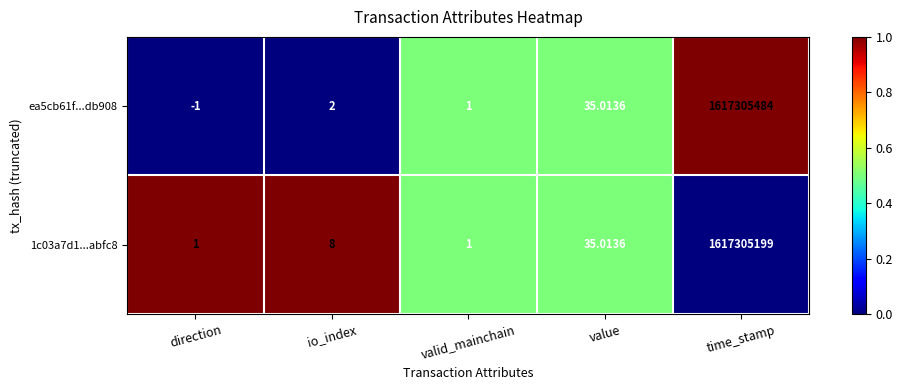

At which category is the sum across all series the highest?

time_stamp